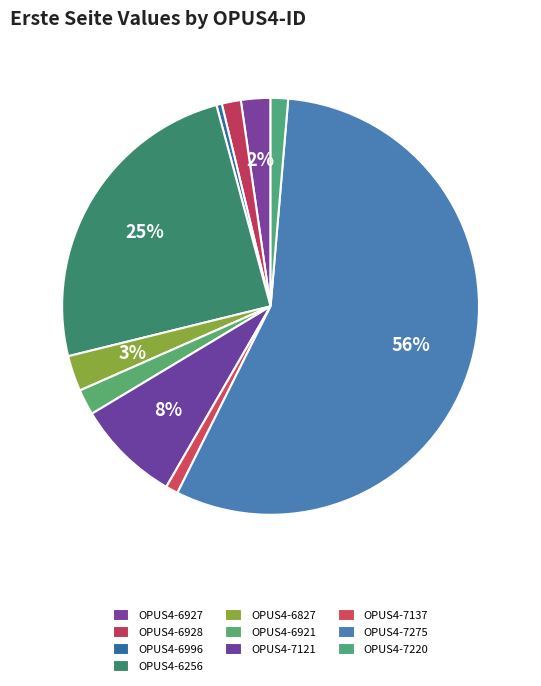

Does OPUS4-7275 represent more than half of the total?

Yes